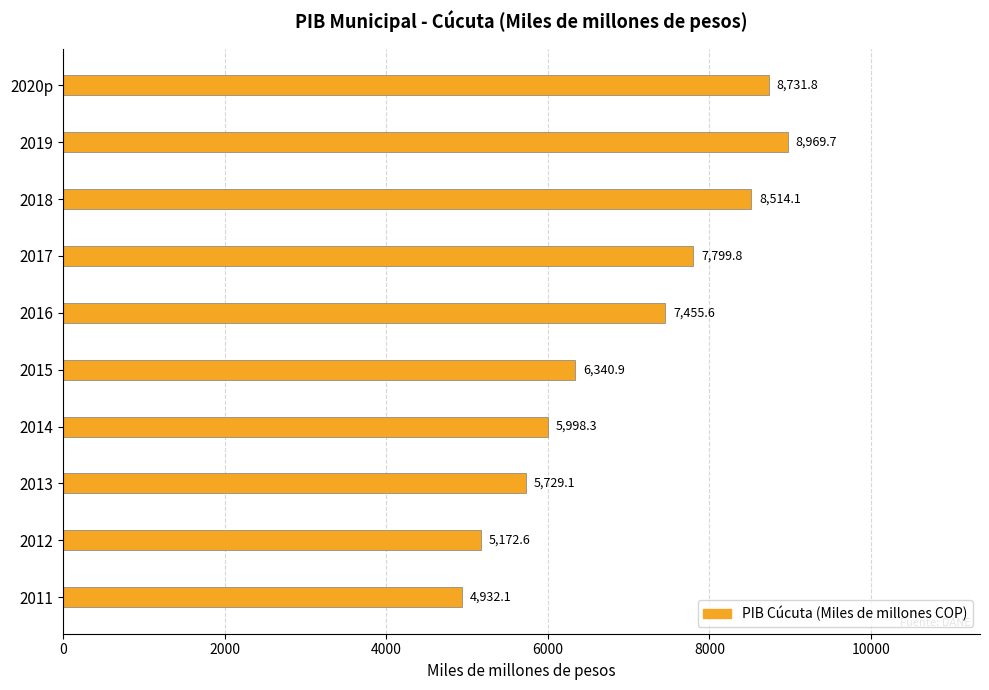

List the labels in order of value, largest first.

2019, 2020p, 2018, 2017, 2016, 2015, 2014, 2013, 2012, 2011